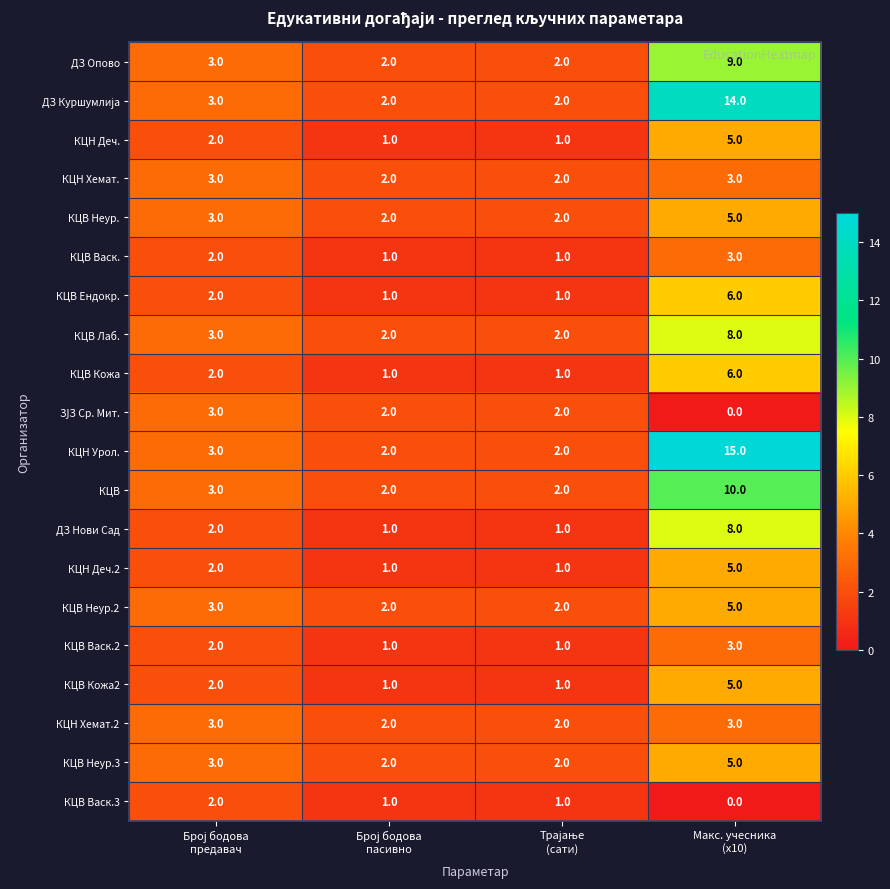

Count the number of data series in this chart.

20